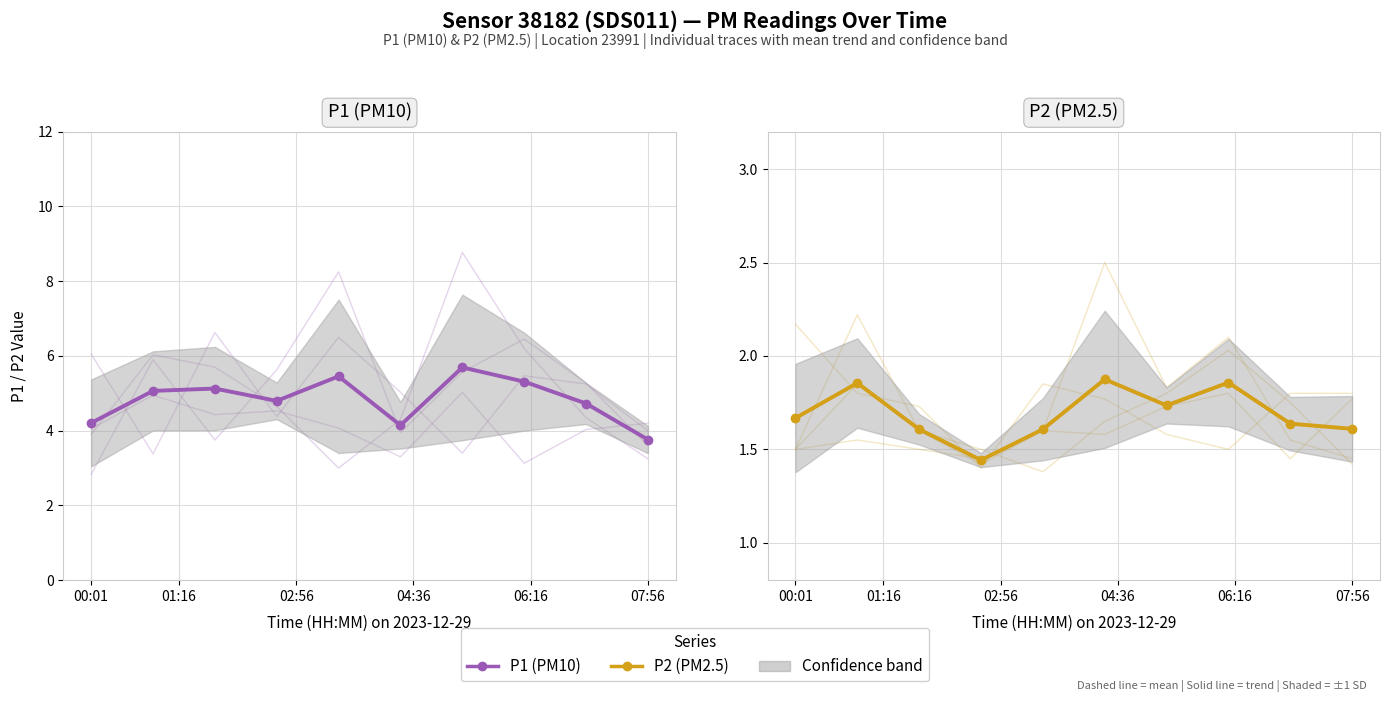

What is the average value of the P1 (PM10) series?

4.8